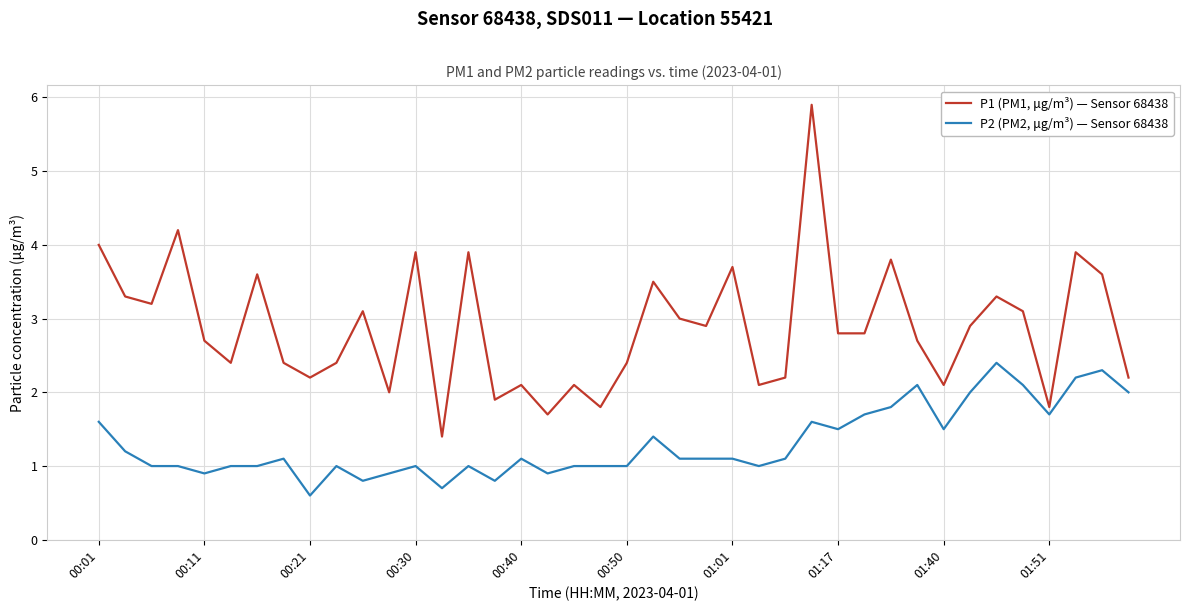

What is the minimum value shown in the chart?

0.6